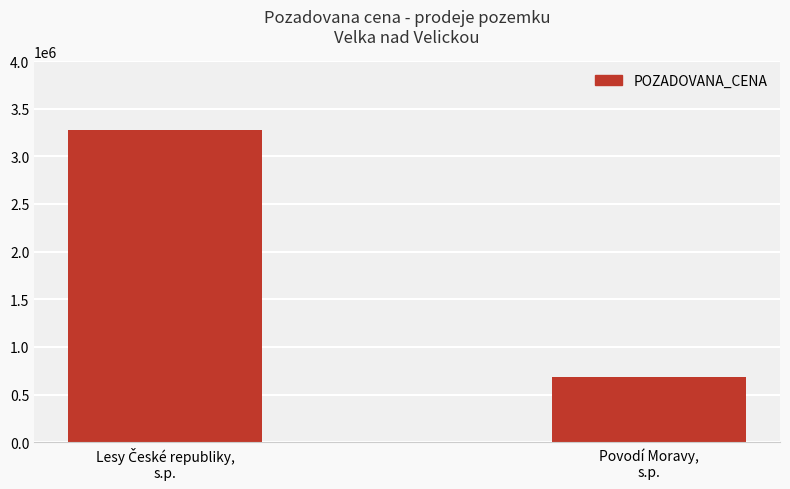

What is the minimum value shown in the chart?

681123